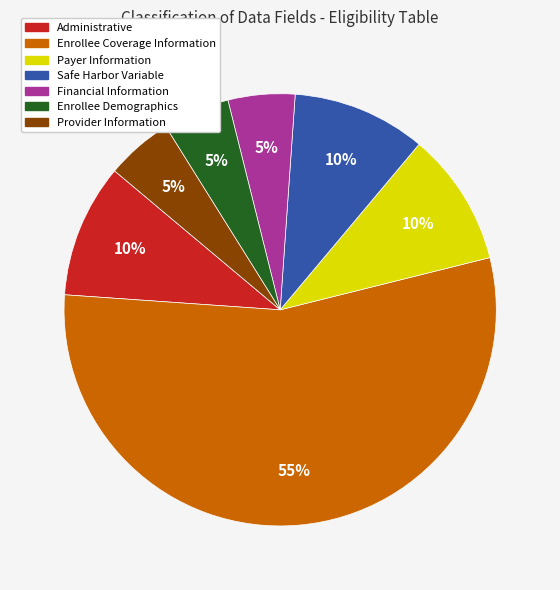

Combined, do Financial Information and Administrative account for over 50%?

No